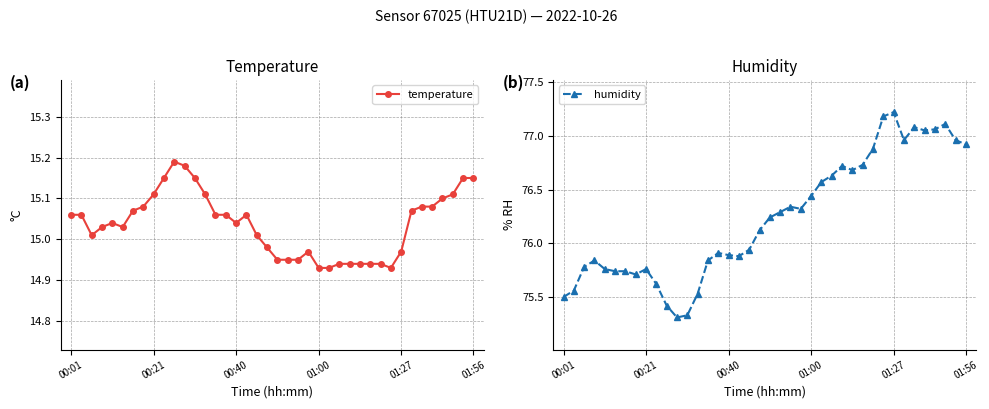

True or false: temperature has more than 2 points higher than both neighbors.

True